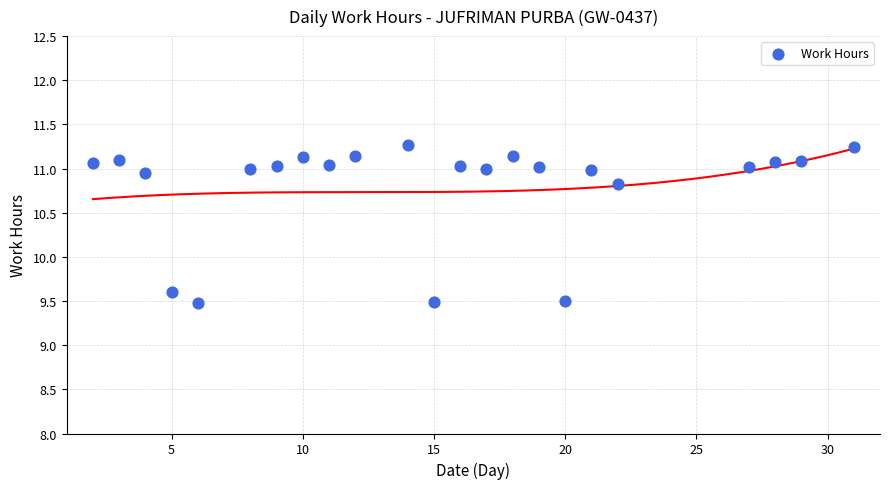

What Y value in the scatter plot is closest to 10?

9.6